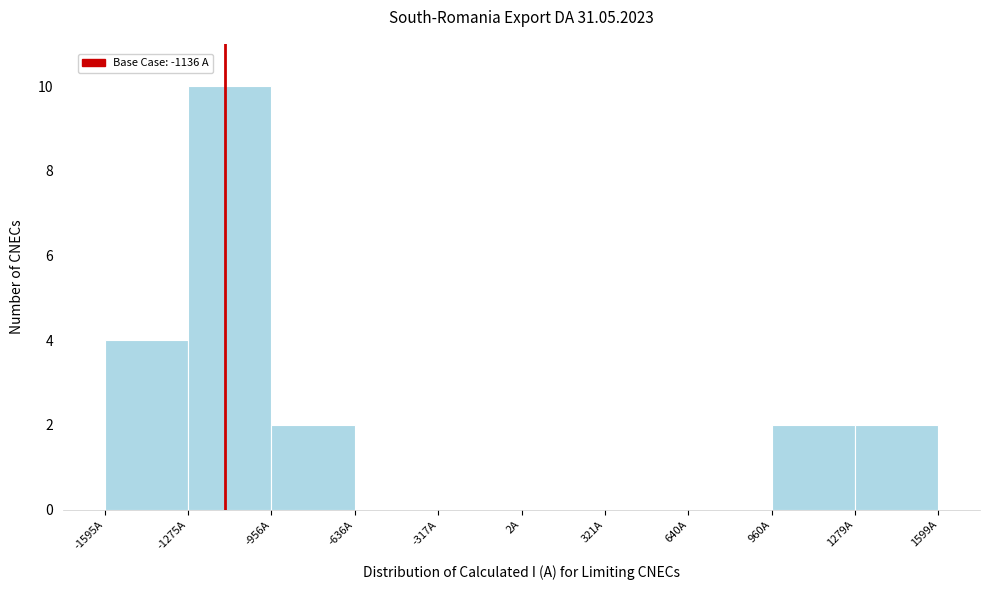

Reading left to right, list every bar in this chart as the range it spans on the x-axis followed by its height. Neither the bar edges nor the heights are printed on the chart, so give them approximately, as read against the axes.

-1600 to -1300: 4
-1300 to -950: 10
-950 to -650: 2
-650 to -300: 0
-300 to 0: 0
0 to 300: 0
300 to 650: 0
650 to 950: 0
950 to 1300: 2
1300 to 1600: 2